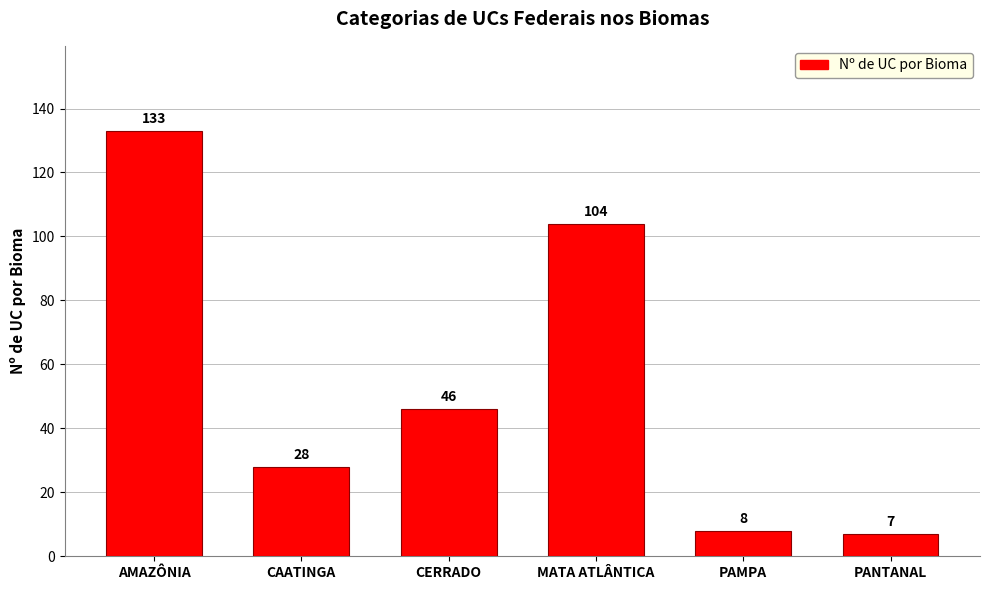

Reading left to right, what are all the values shown in this chart?

AMAZÔNIA=133	CAATINGA=28	CERRADO=46	MATA ATLÂNTICA=104	PAMPA=8	PANTANAL=7